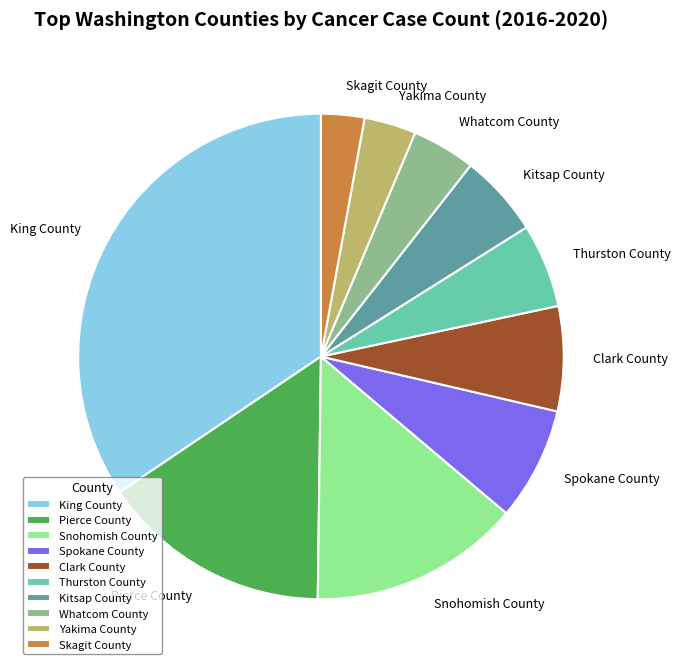

Does Snohomish County account for over 50% of the chart?

No